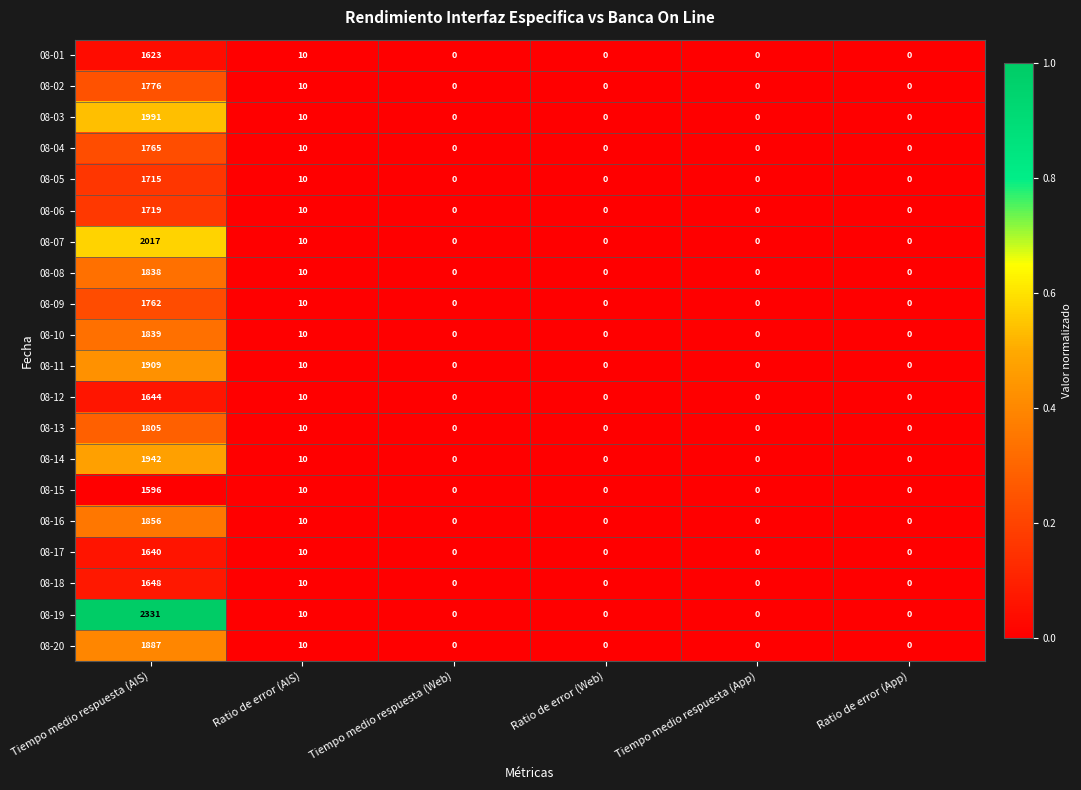

Which category has the highest value in the 08-05 series?

Tiempo medio respuesta (AIS)